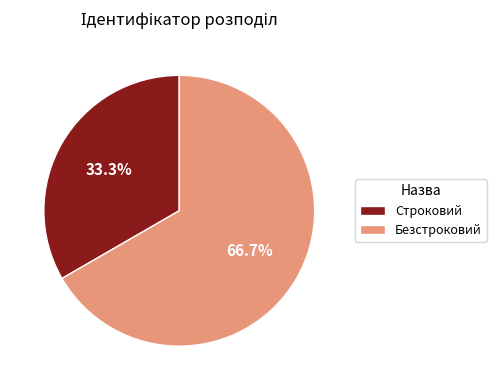

Which category has the biggest portion of the pie?

Безстроковий